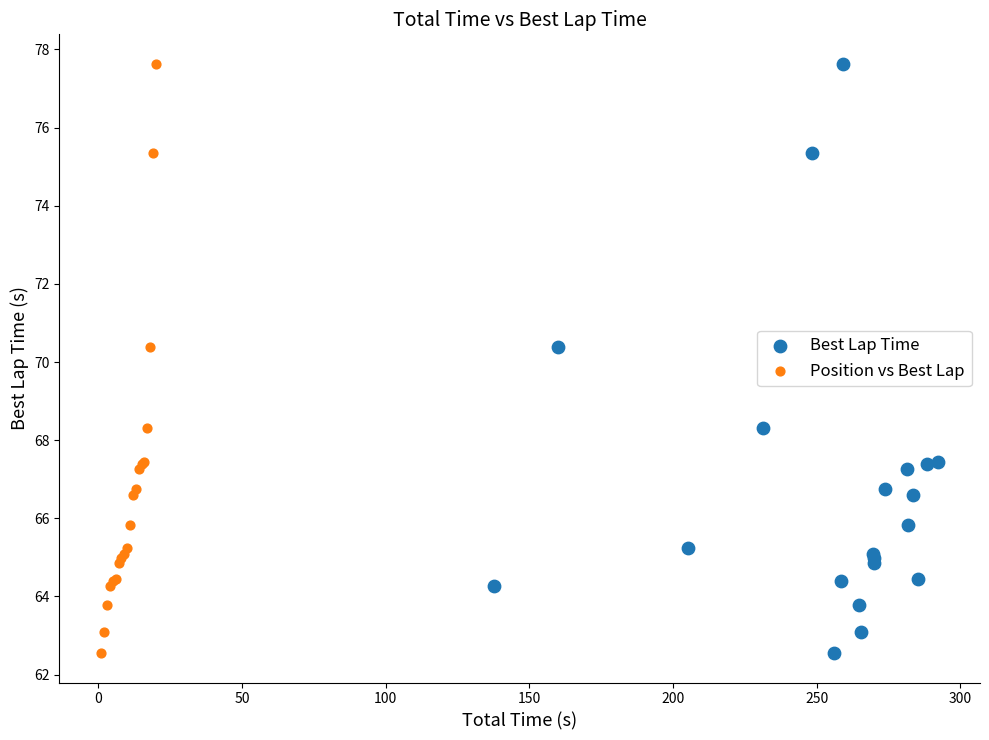

What are all the series names shown in the legend?

Best Lap Time, Position vs Best Lap